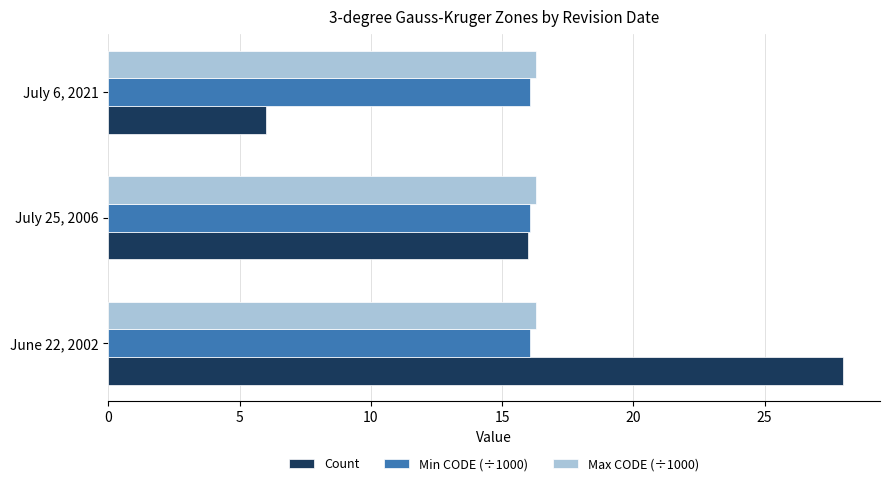

What is the greatest value displayed?

28.0